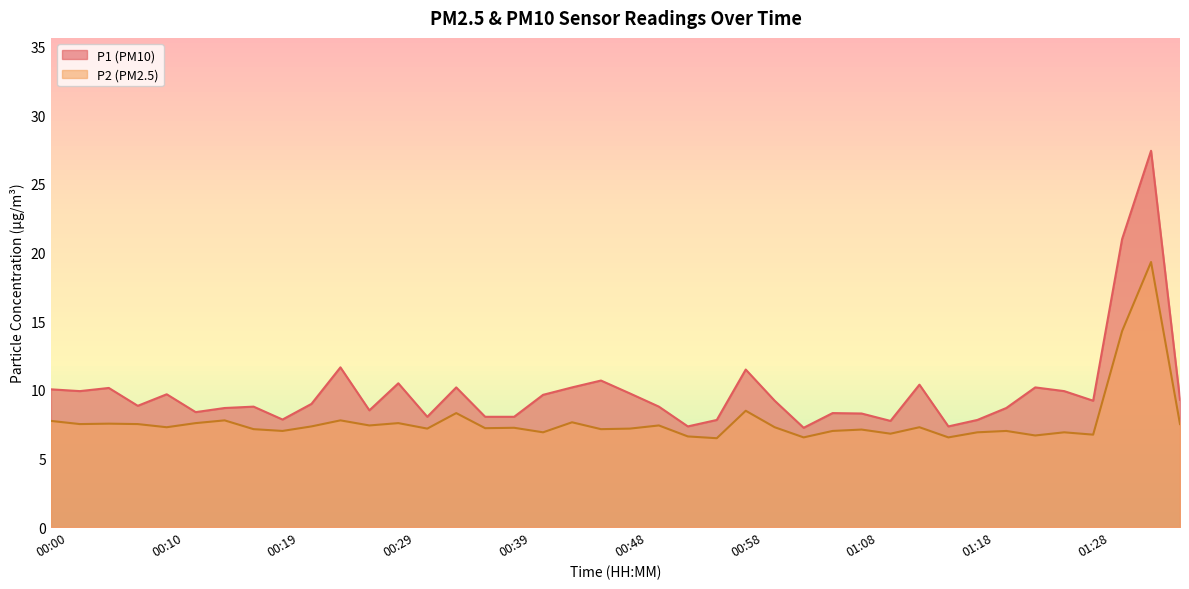

The P2 series shows 11.9 at 01:20. True or false?

False